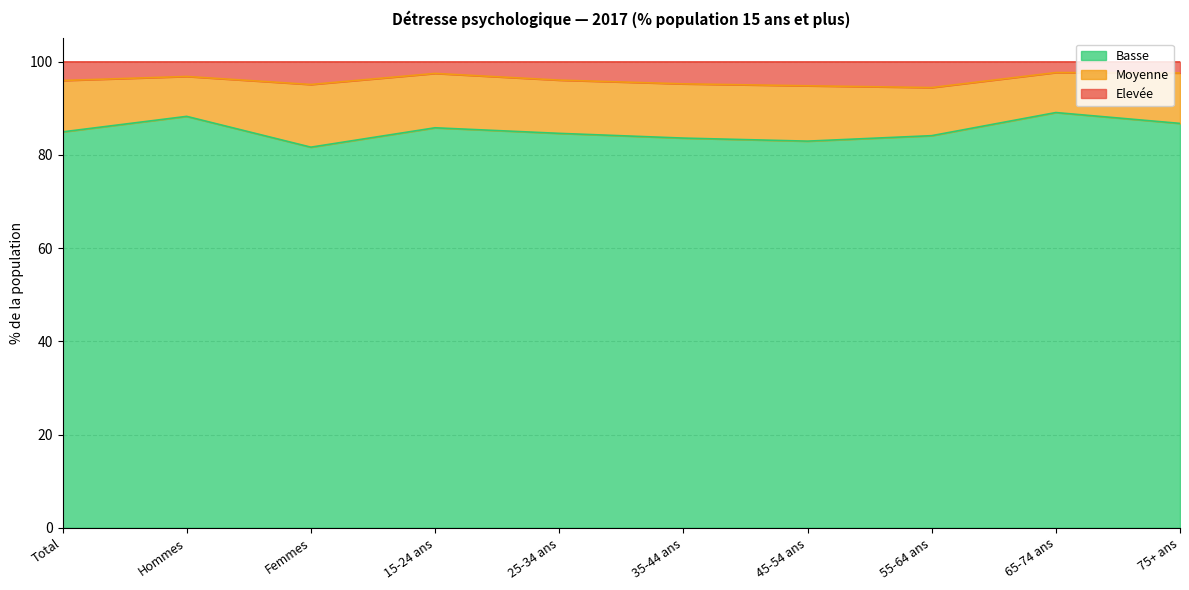

What is the total value across all series at 65-74 ans?

100.0